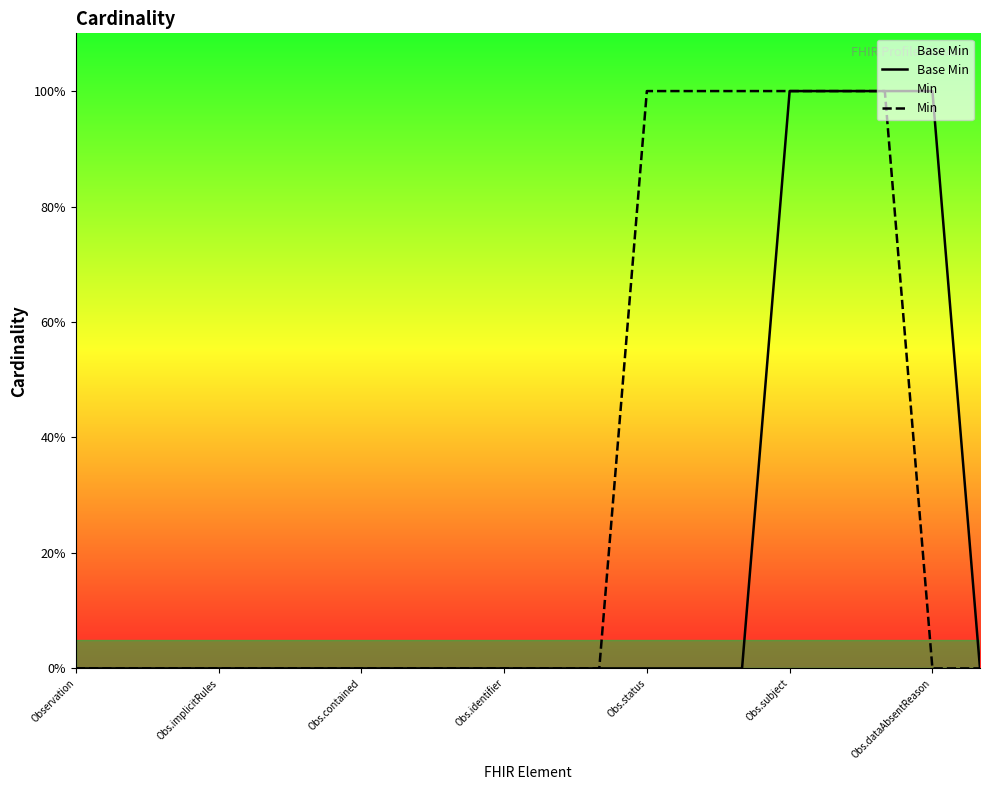

True or false: Base Min has more than 0 interior local peaks.

False